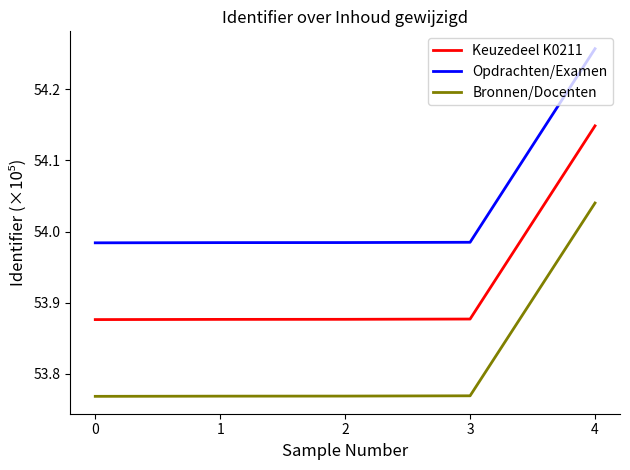

What is the total value across all series at 2?

161.6